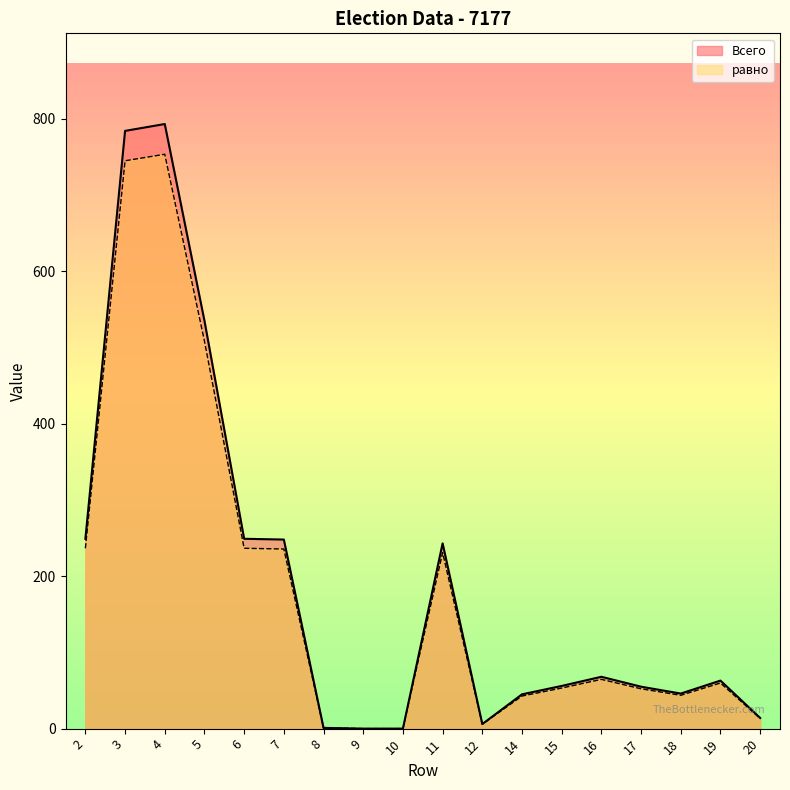

How many values in the Всего series are below 63?

9